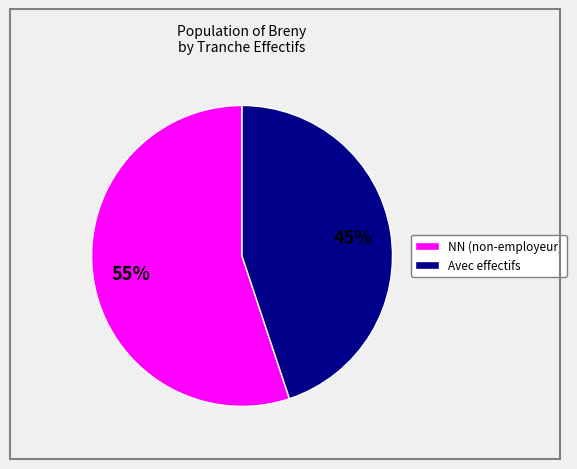

To the nearest percent, what is the average slice percentage?

50%